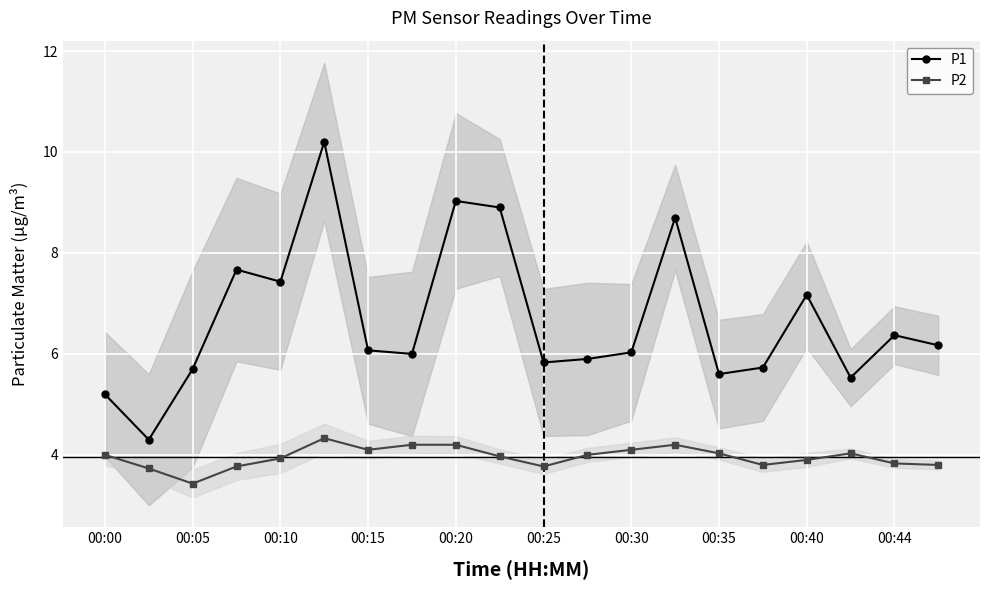

Where is P2 nearest to the value 3?

00:05